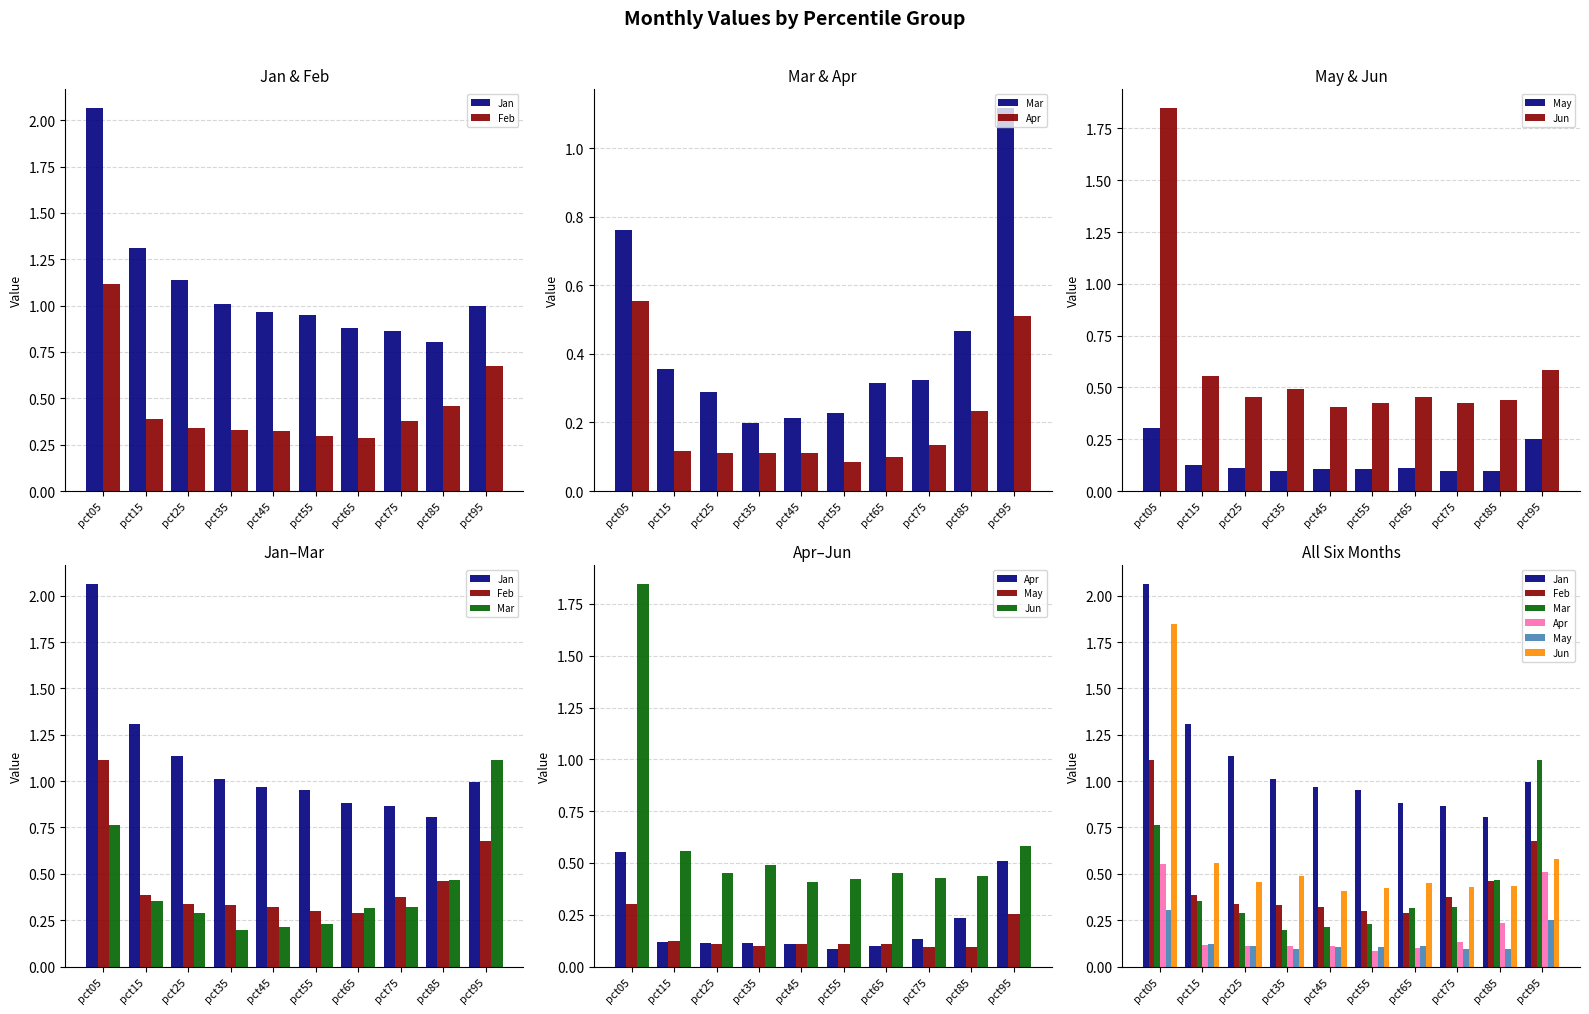

At which category is the sum across all series the highest?

pct05